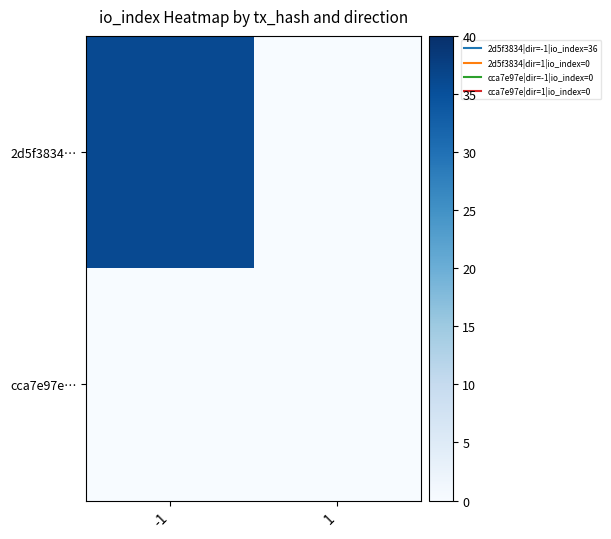

How many series are shown in this chart?

2